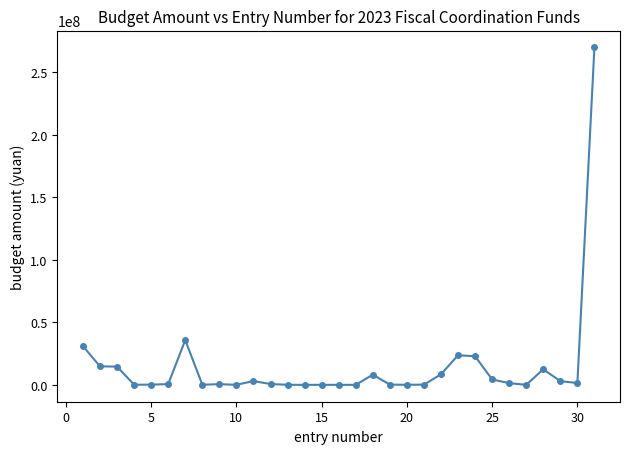

True or false: the data has more than 0 interior local peaks.

True